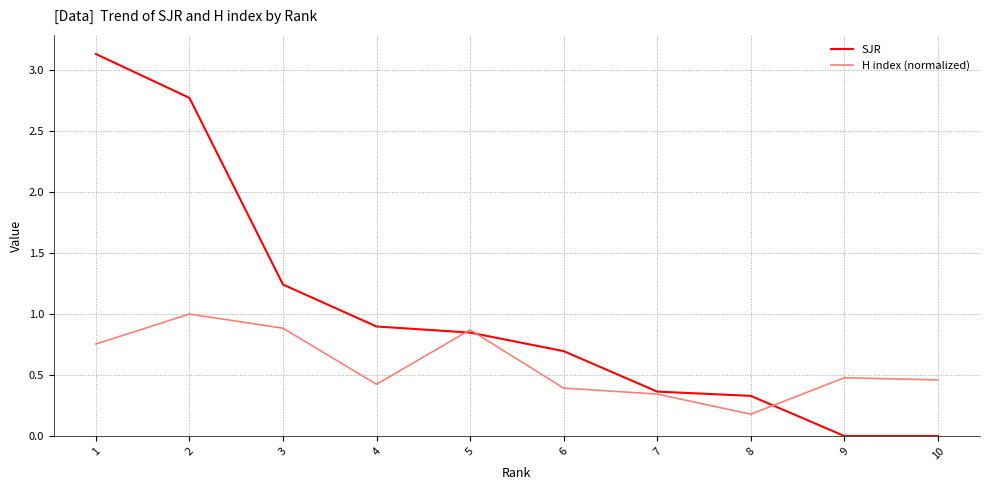

What is the maximum value for H index (normalized)?

1.0